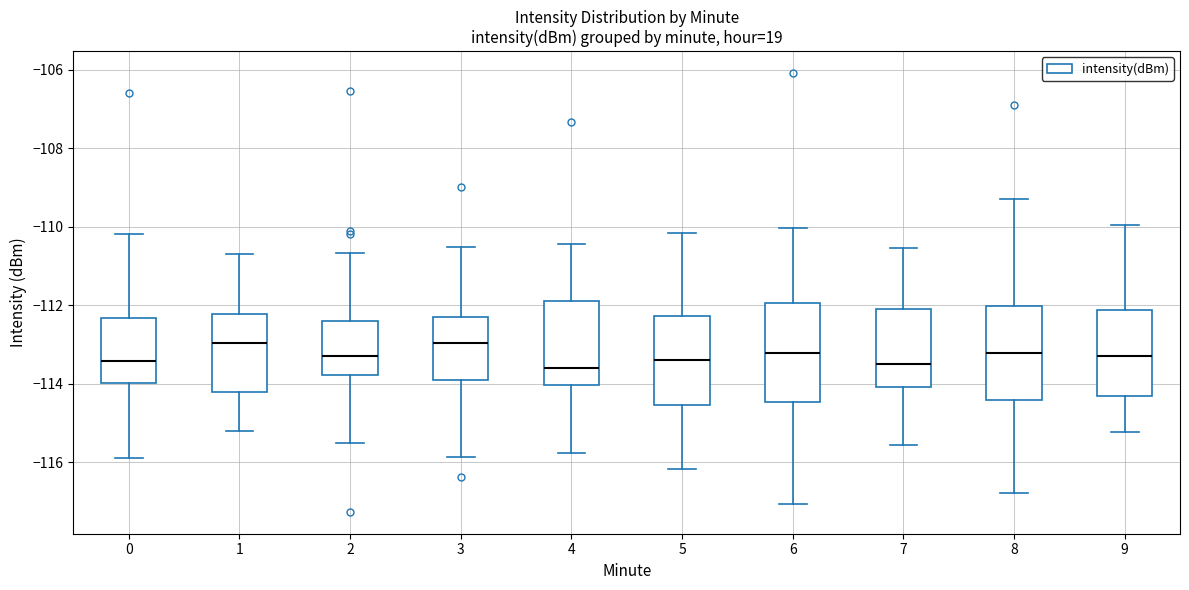

Reading left to right, read every box against the y-axis: the position of its median line, the range the box covers, and the ends of its whiskers. The values are not printed on the chart, so give them approximately, as read against the axis.

0: median -113.4, box -114.0 to -112.4, whiskers -115.8 to -110.2
1: median -113.0, box -114.2 to -112.2, whiskers -115.2 to -110.6
2: median -113.2, box -113.8 to -112.4, whiskers -115.6 to -110.6
3: median -113.0, box -113.8 to -112.4, whiskers -115.8 to -110.6
4: median -113.6, box -114.0 to -112.0, whiskers -115.8 to -110.4
5: median -113.4, box -114.6 to -112.2, whiskers -116.2 to -110.2
6: median -113.2, box -114.4 to -112.0, whiskers -117.0 to -110.0
7: median -113.6, box -114.0 to -112.2, whiskers -115.6 to -110.6
8: median -113.2, box -114.4 to -112.0, whiskers -116.8 to -109.2
9: median -113.4, box -114.4 to -112.2, whiskers -115.2 to -110.0